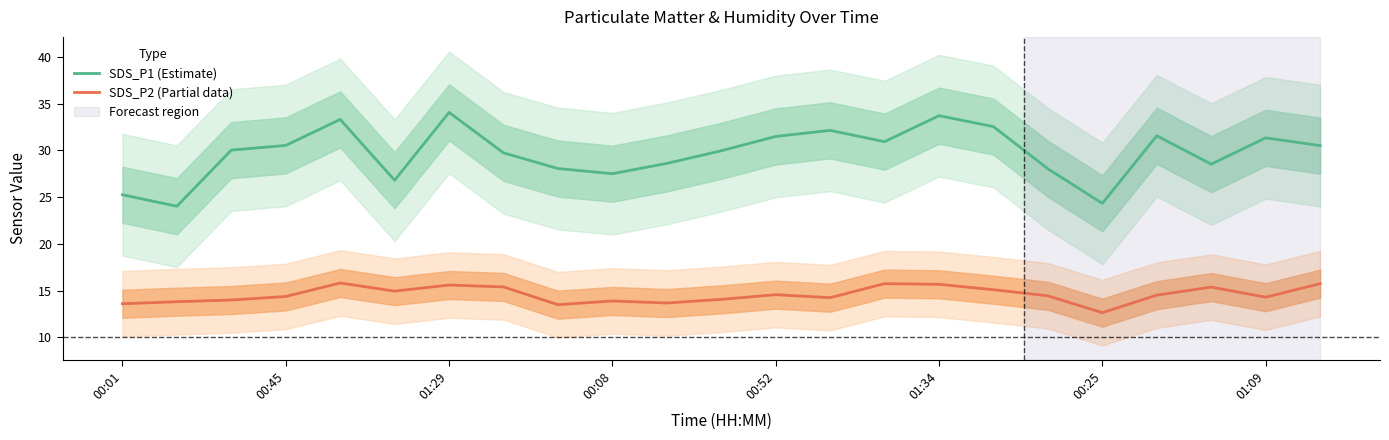

How many values in the SDS_P1 (Estimate) series are below 30?

11